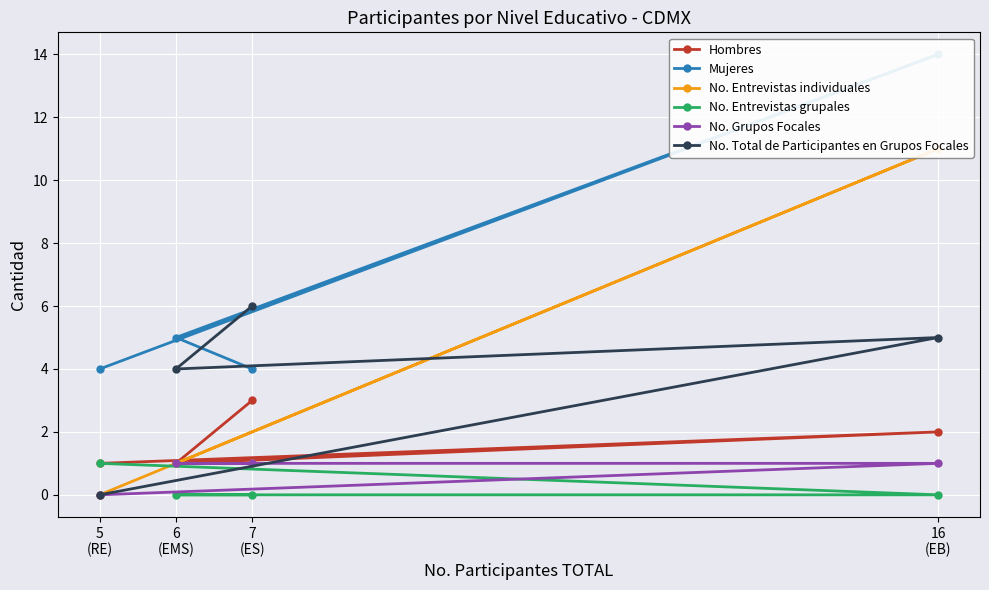

How many distinct data groups are displayed?

6